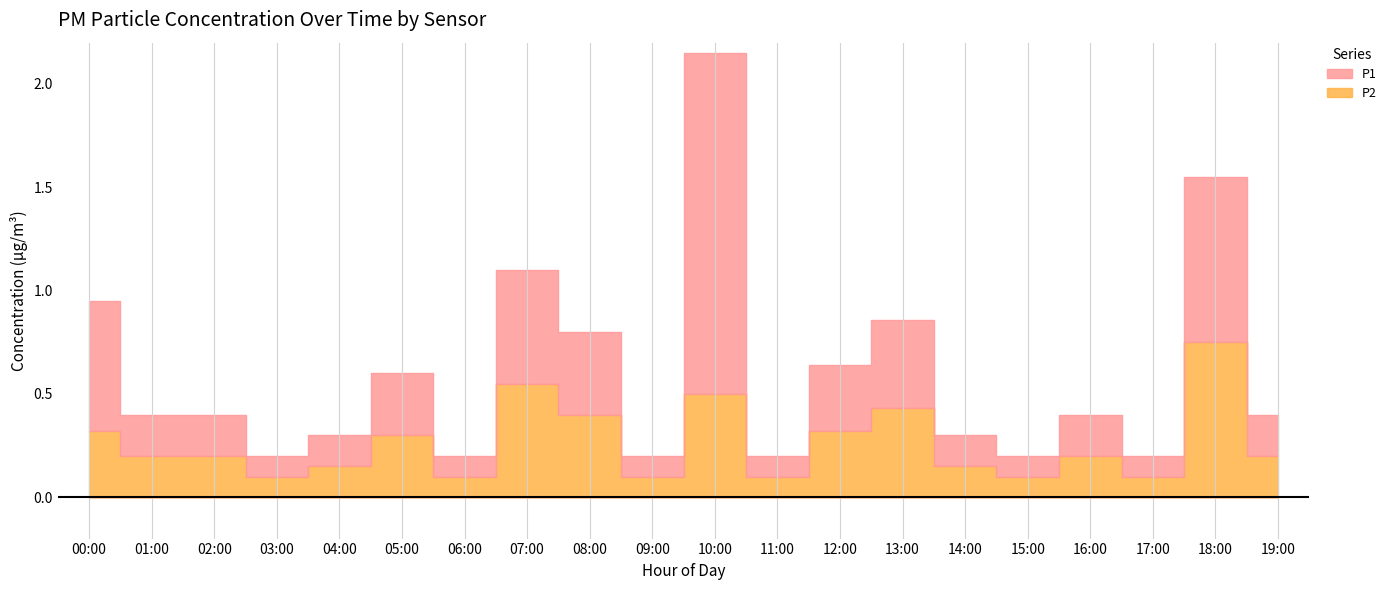

What is the minimum value for P2?

0.1